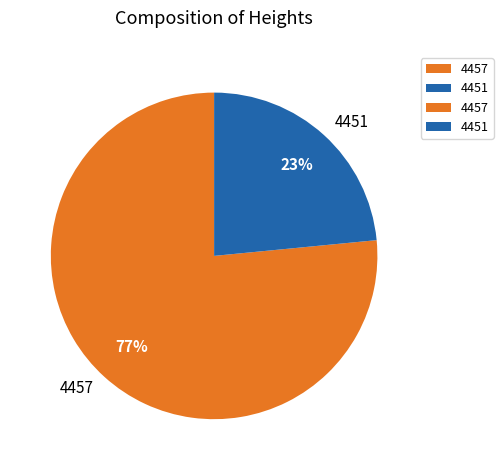

To the nearest percent, what percentage of the pie is 4457?

77%